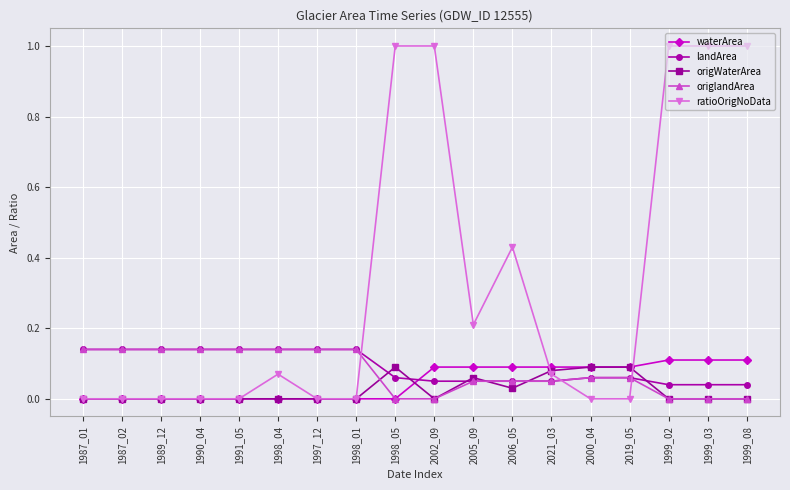

True or false: ratioOrigNoData and landArea intersect in this chart.

True